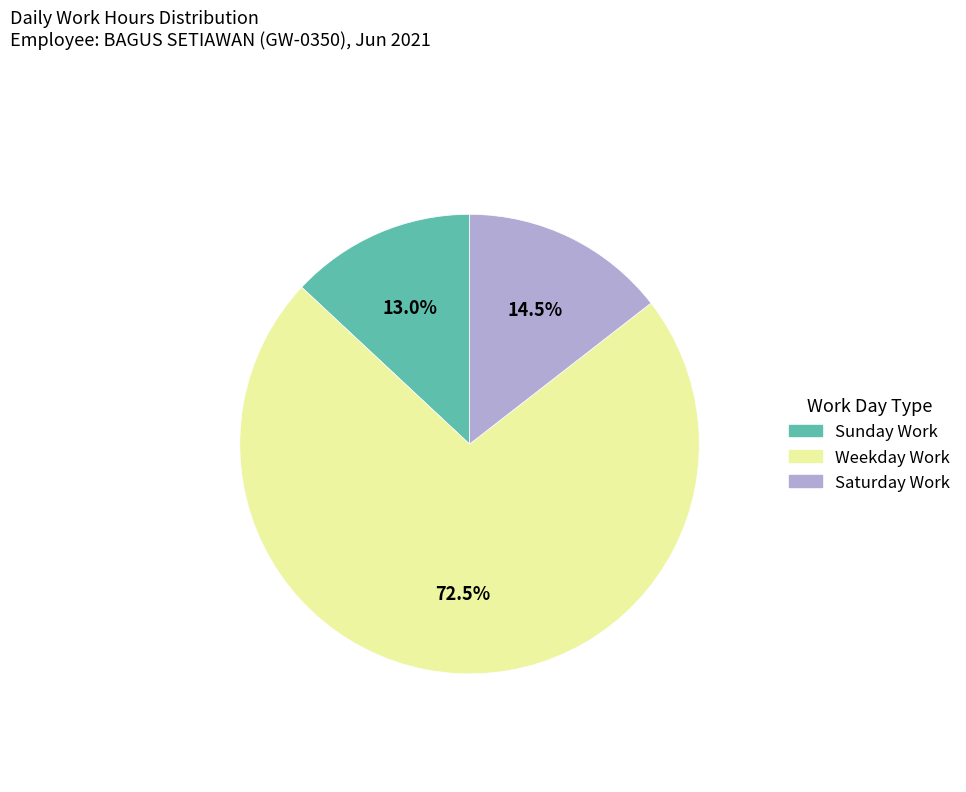

Does any single category account for the majority?

Yes